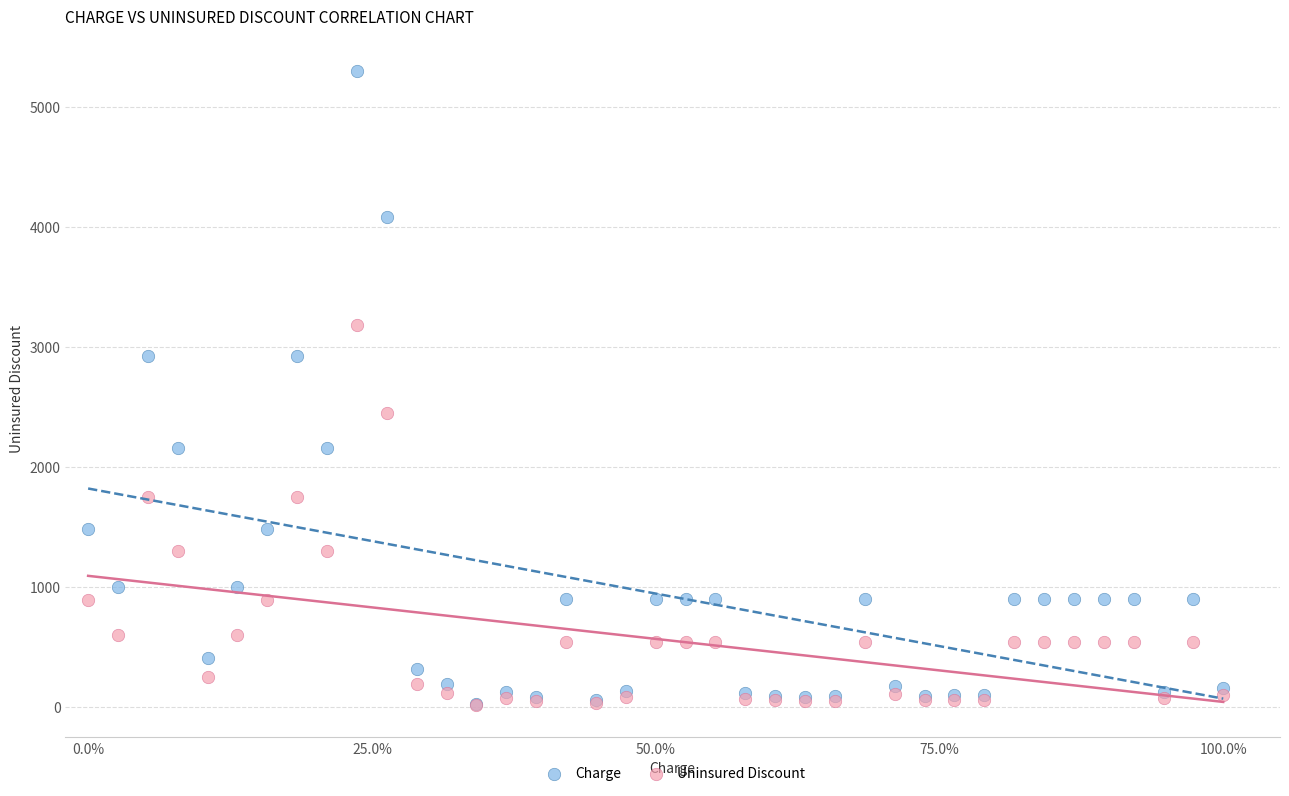

What are all the series names shown in the legend?

Charge, Uninsured Discount